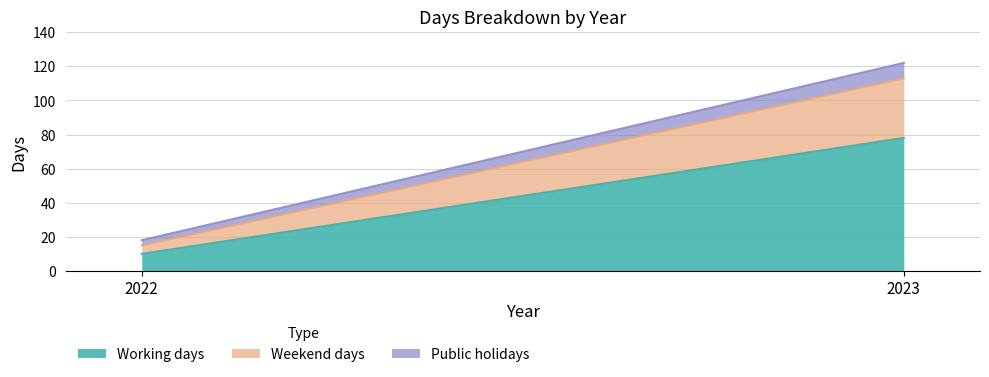

Which series has the largest range (max minus min)?

Working days